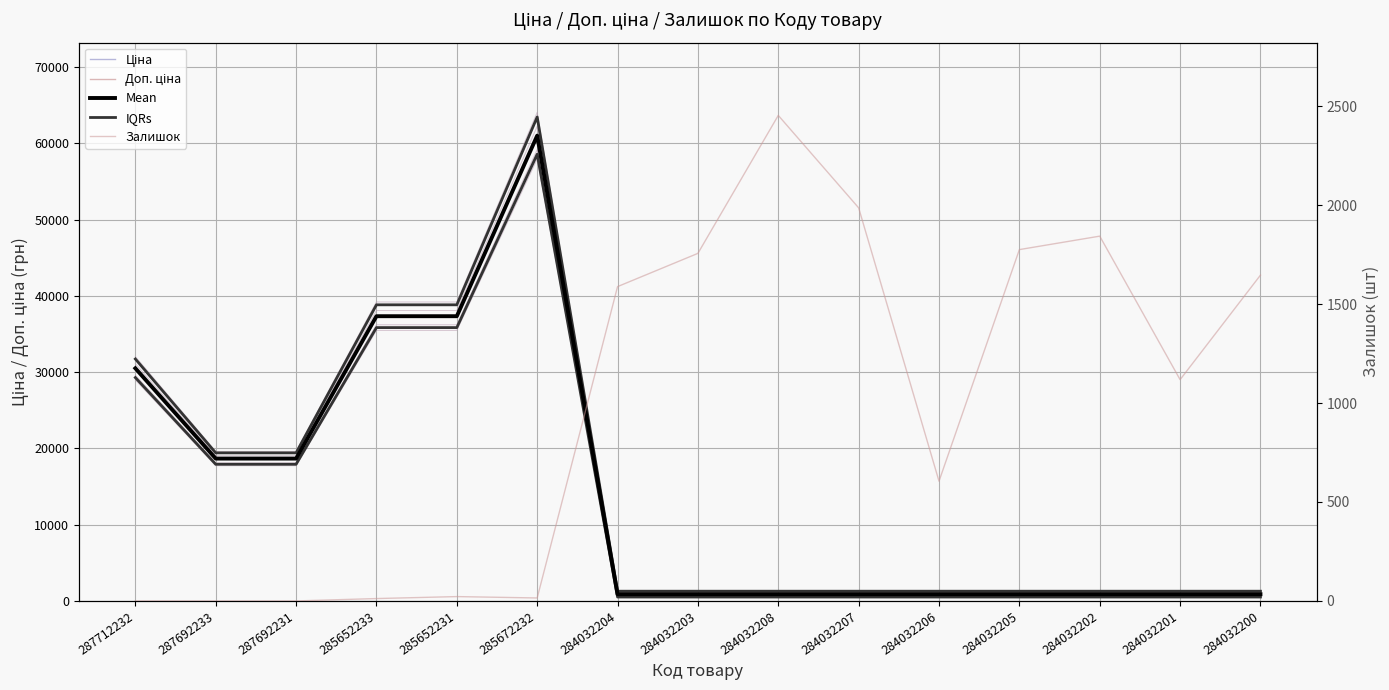

List the series in order of their peak value, lowest first.

Залишок, Ціна, Доп. ціна, Mean, IQRs